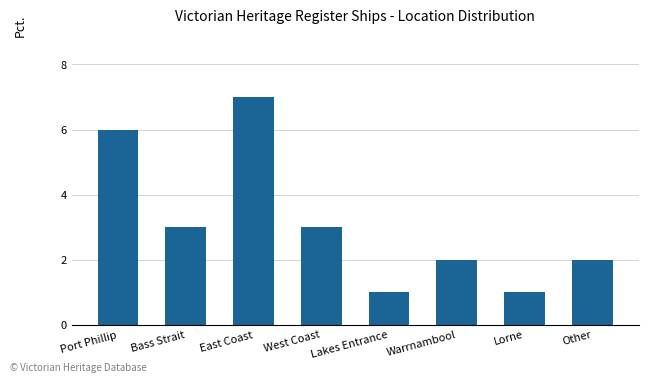

What is the average value?

3